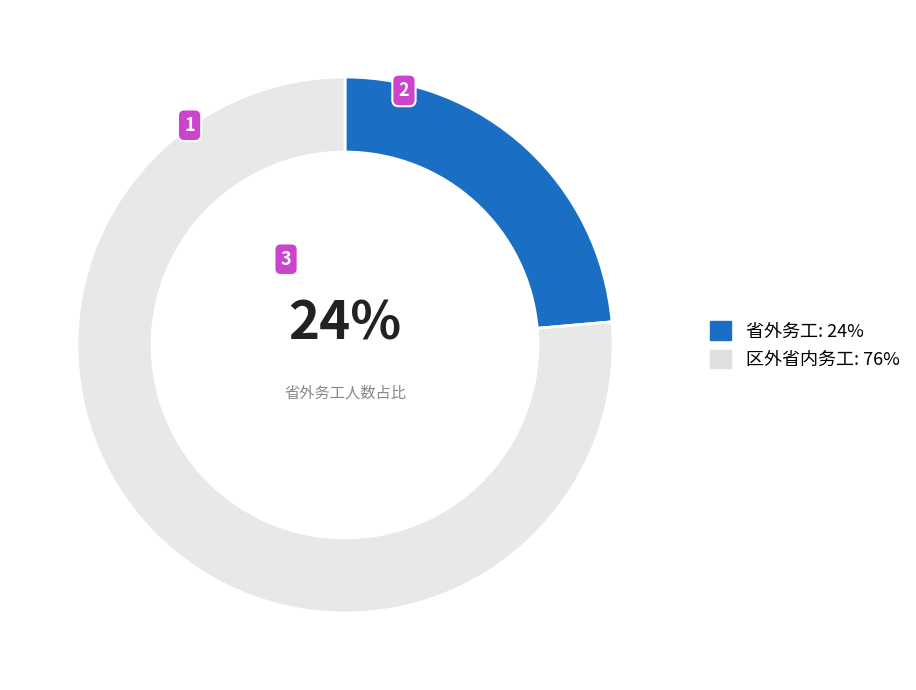

What percentage is the 省外务工 slice, to the nearest percent?

24%